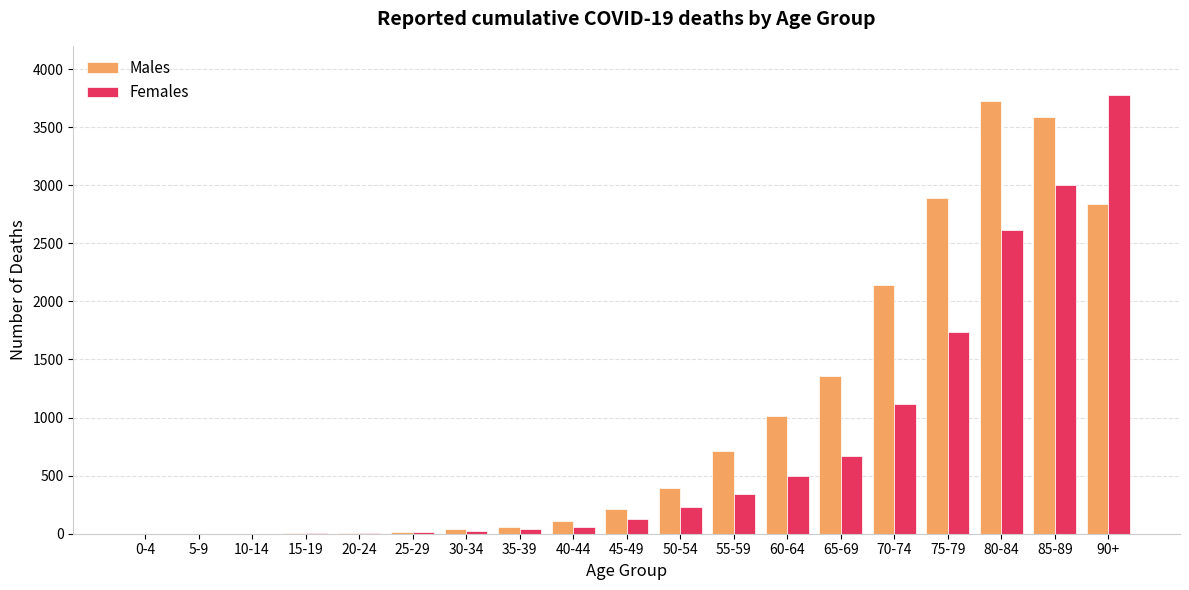

What is the sum of all Females values?

14256